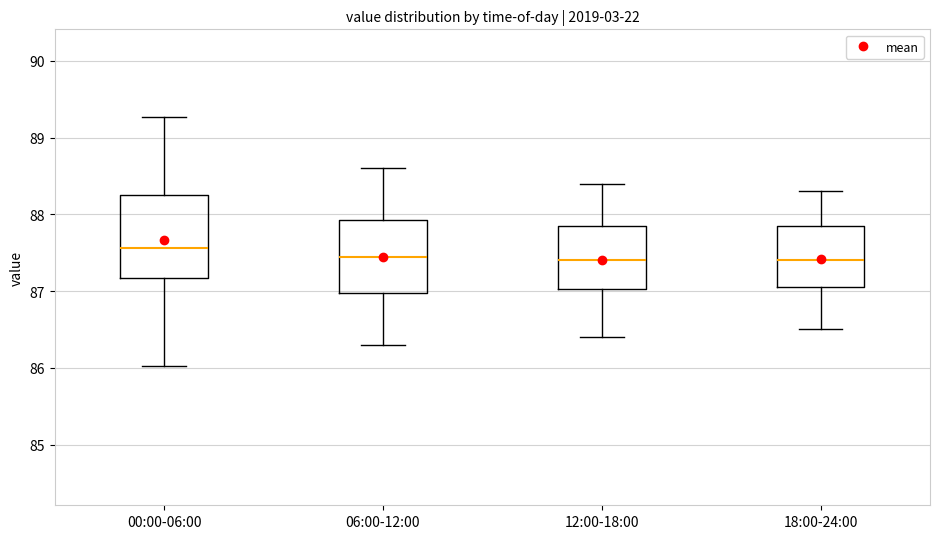

Where is the lower edge of the box for 06:00-12:00 on the y-axis? The values are not printed on the chart, so give them approximately, as read against the axis.

87.0